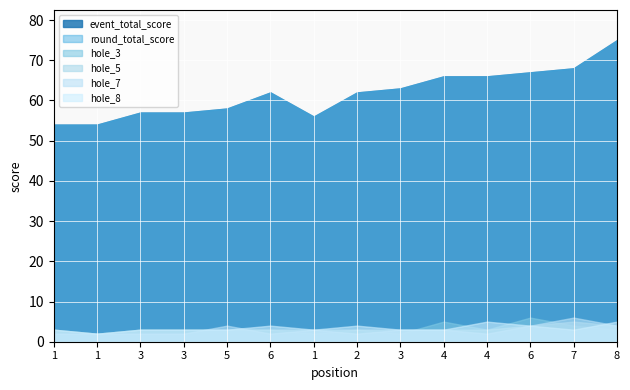

Which series has the largest range (max minus min)?

event_total_score